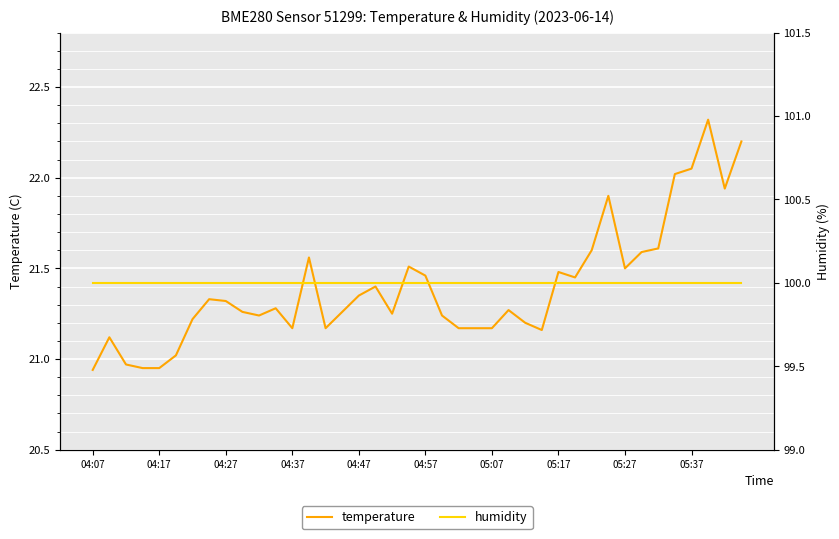

What are all the series names shown in the legend?

temperature, humidity